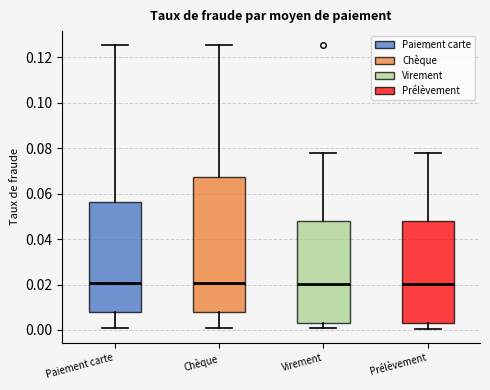

Reading left to right, transcribe this box plot: for each box, give where its median line is, the range the box spans, and where its two whiskers end, as read against the y-axis. The values are not printed on the chart, so give them approximately, as read against the axis.

Paiement carte: median 0.020, box 0.008 to 0.056, whiskers 0.002 to 0.126
Chèque: median 0.020, box 0.008 to 0.068, whiskers 0.002 to 0.126
Virement: median 0.020, box 0.002 to 0.048, whiskers 0.002 (just below the box's lower edge) to 0.078
Prélèvement: median 0.020, box 0.002 to 0.048, whiskers 0.000 to 0.078